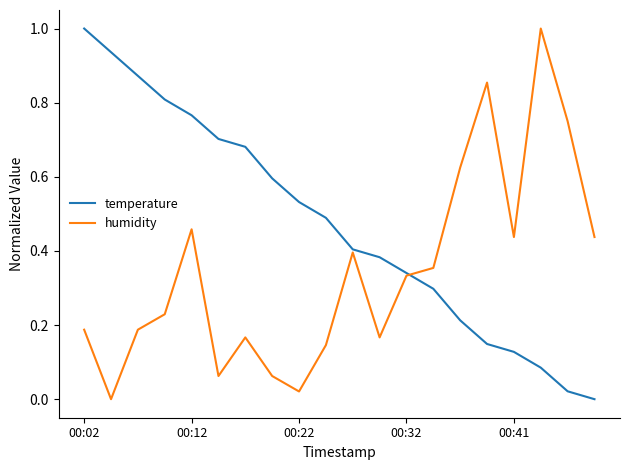

What are all the series names shown in the legend?

temperature, humidity